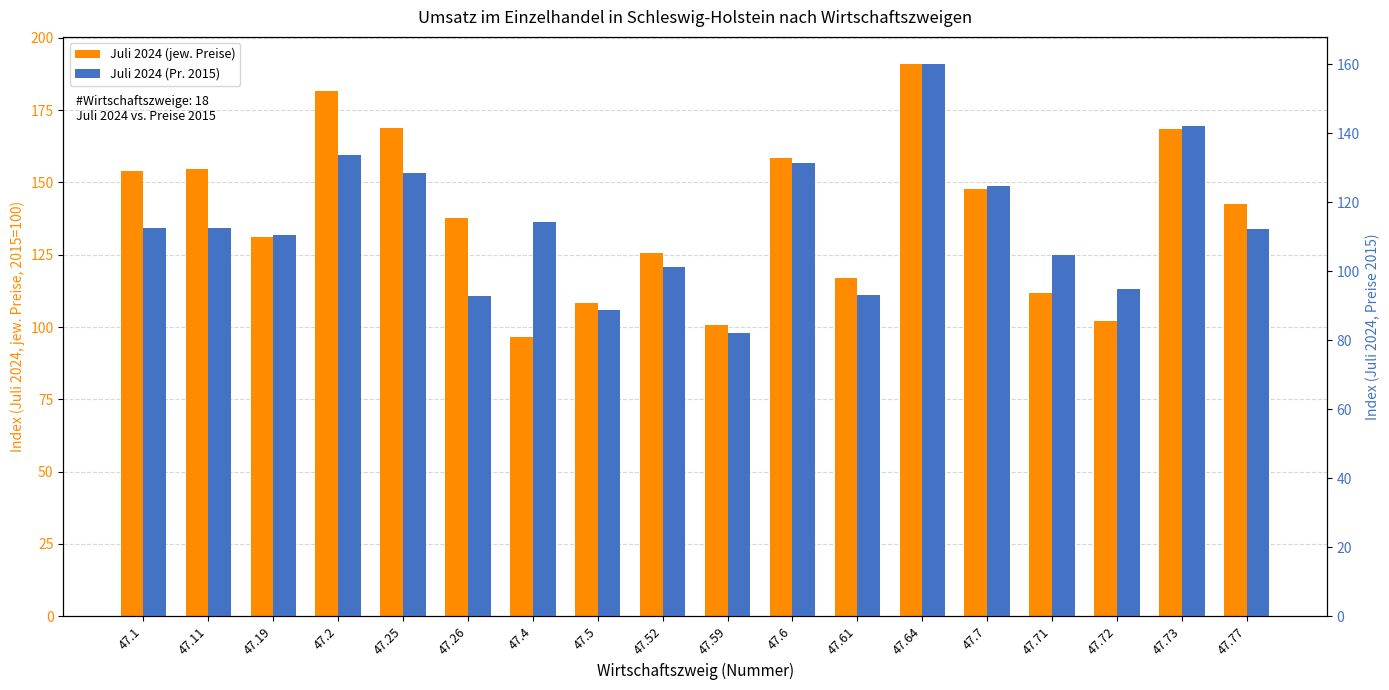

At how many categories does at least one series exceed 95?

18